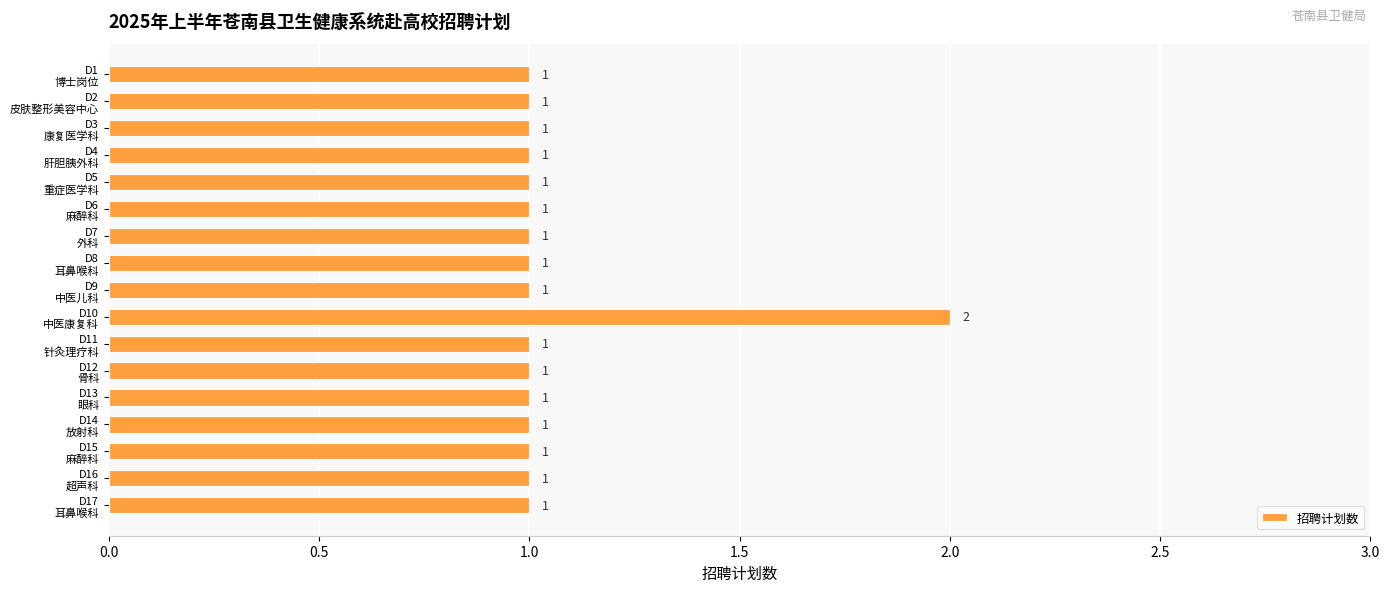

What is the value of the 10th bar from the top?

2